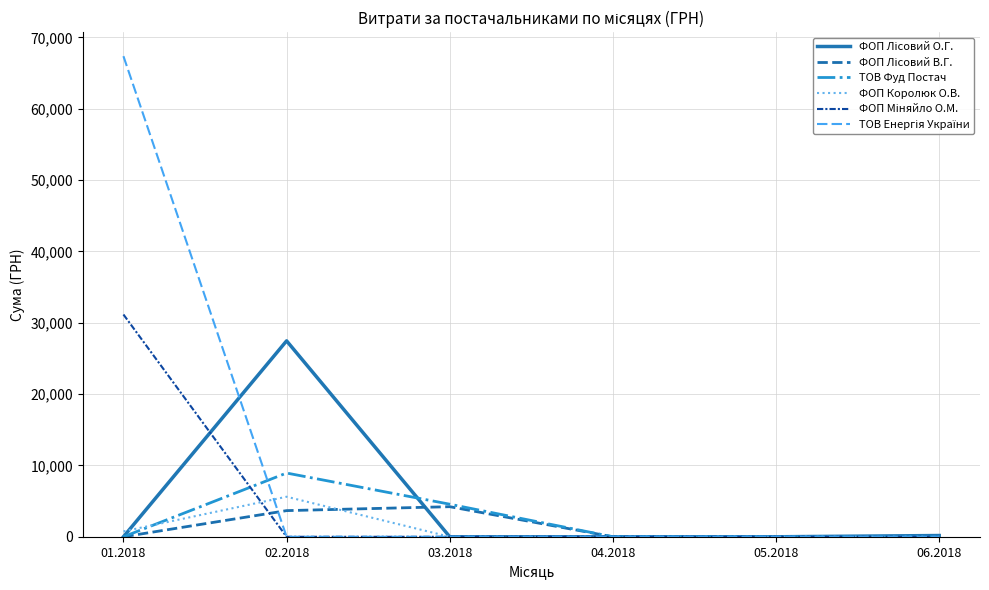

What is the spread (max minus min) of values at 03.2018?

4565.6